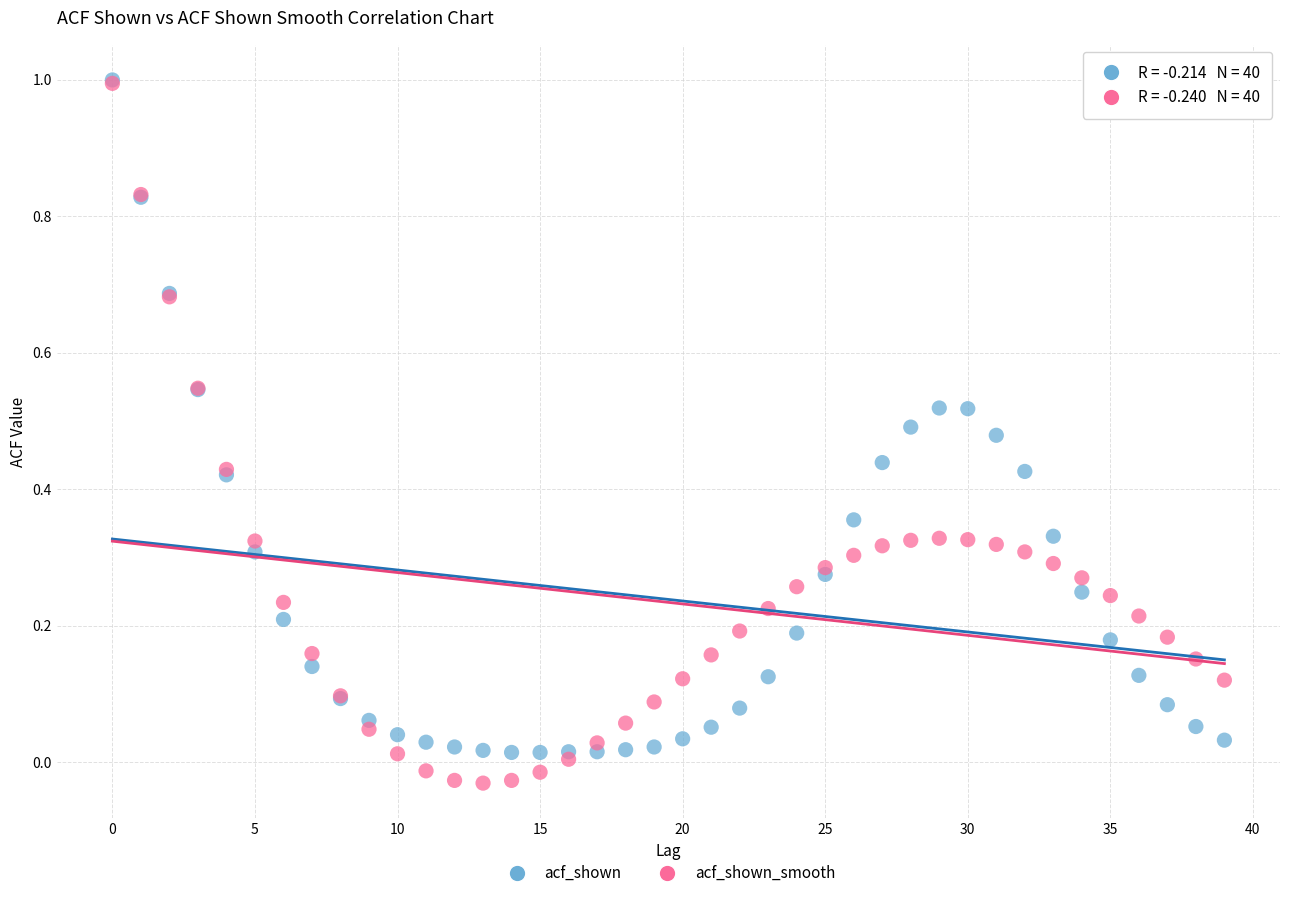

Which series has the largest Y range (max minus min)?

acf_shown_smooth